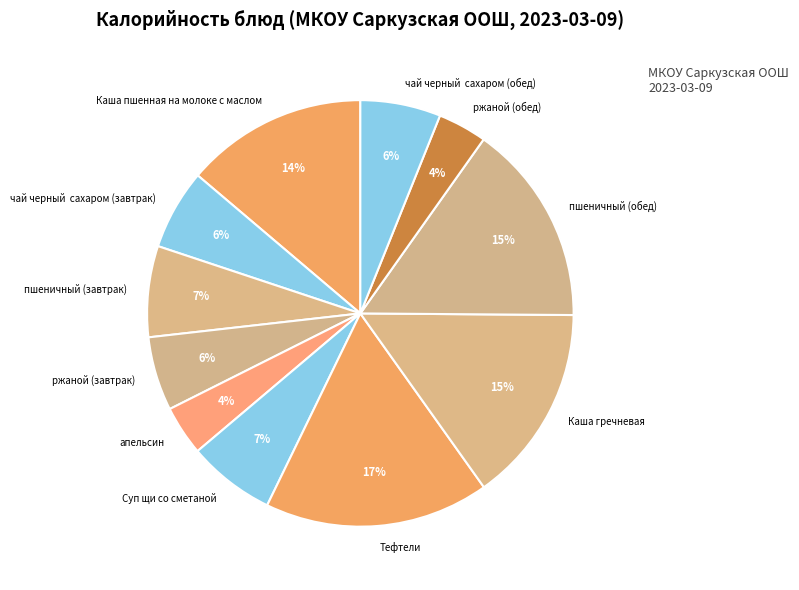

Is it true that Каша гречневая is 15% of the pie?

True